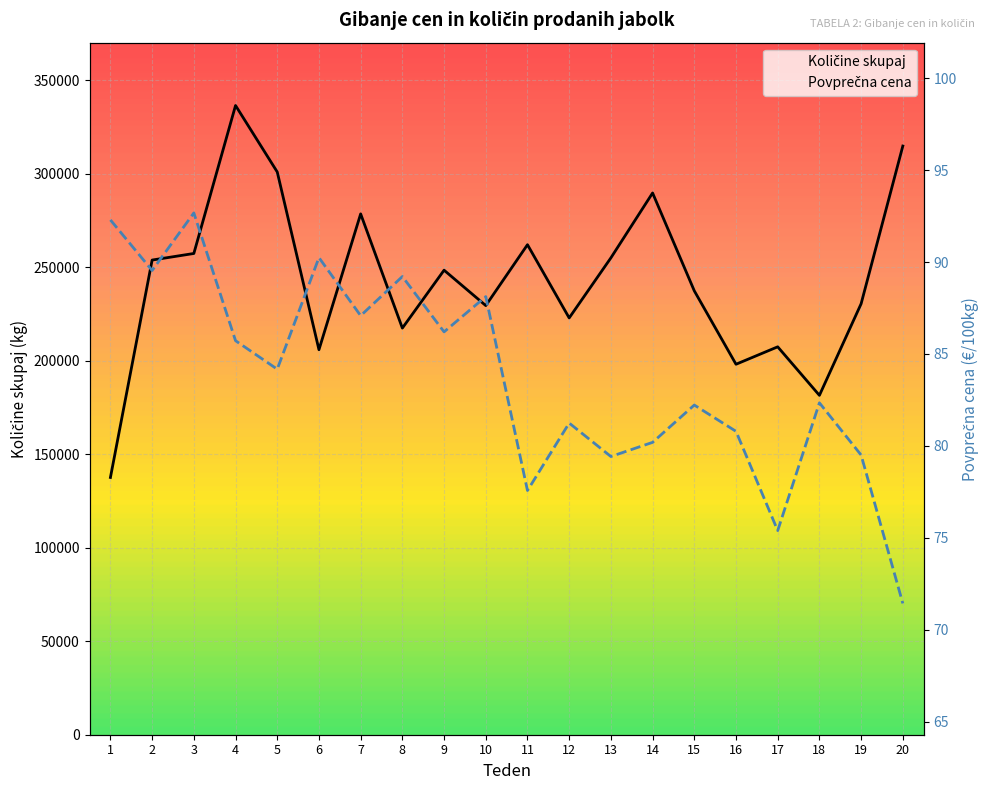

What is the sum of the Količine skupaj values at 20 and 11?

577049.0